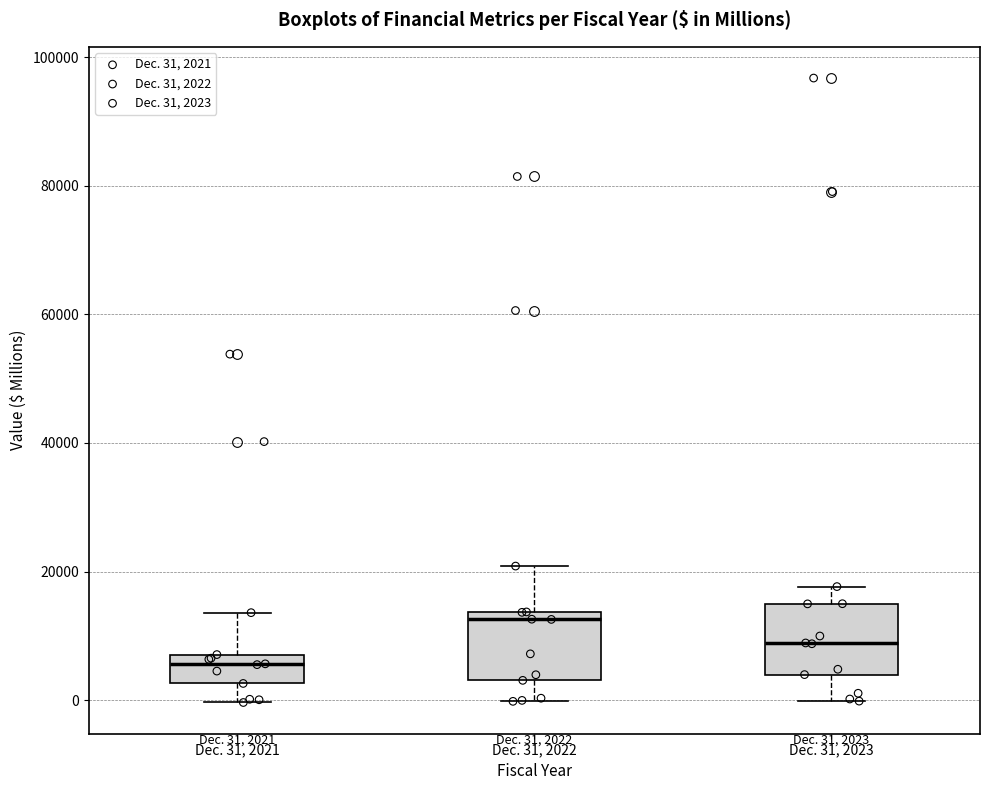

Which box has the lowest median line?

Dec. 31, 2021